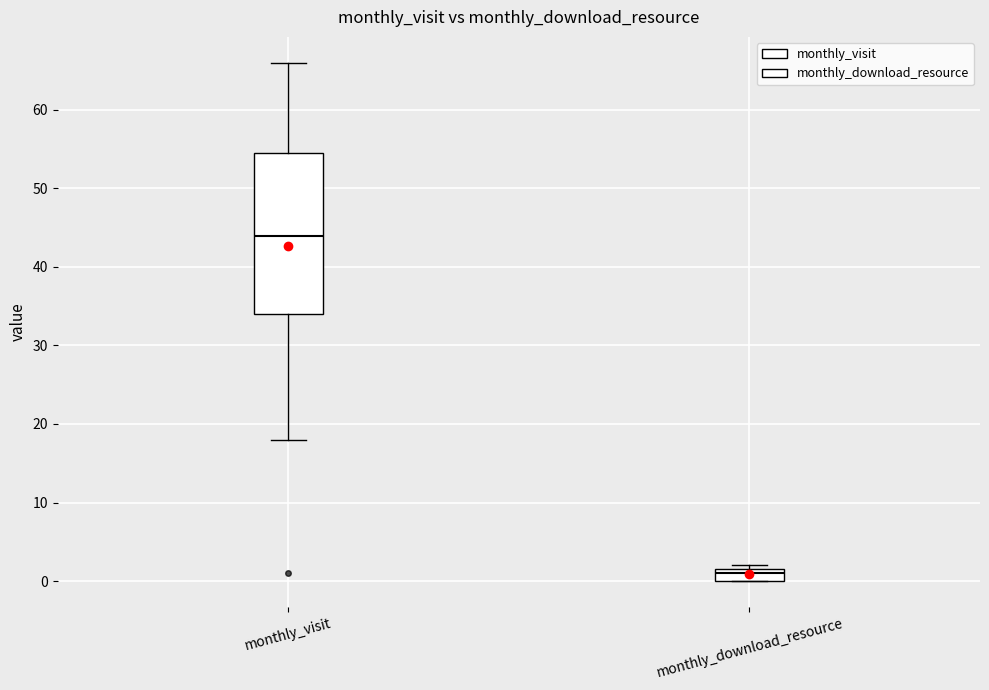

Which box has the highest median line?

monthly_visit